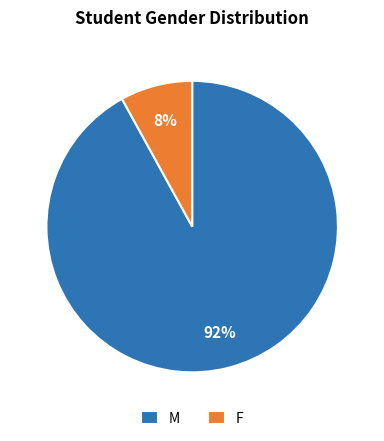

Is it true that F is 20% of the pie?

False